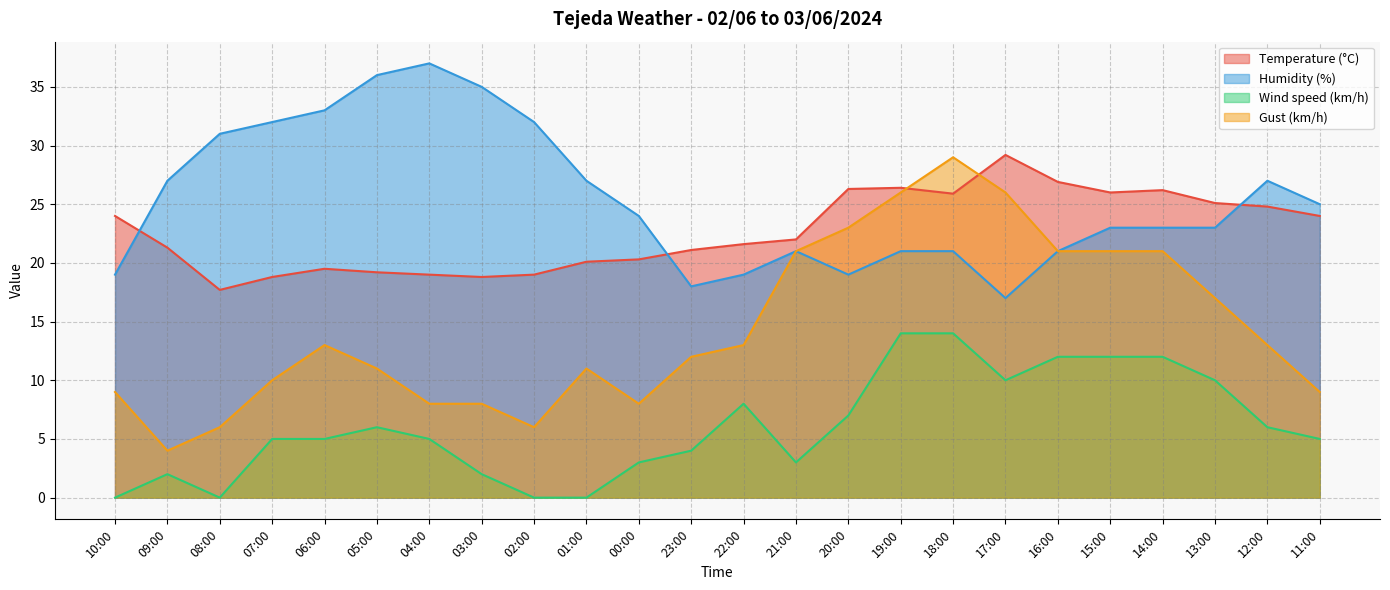

Which series changed the most between 01:00 and 18:00?

Gust (km/h)